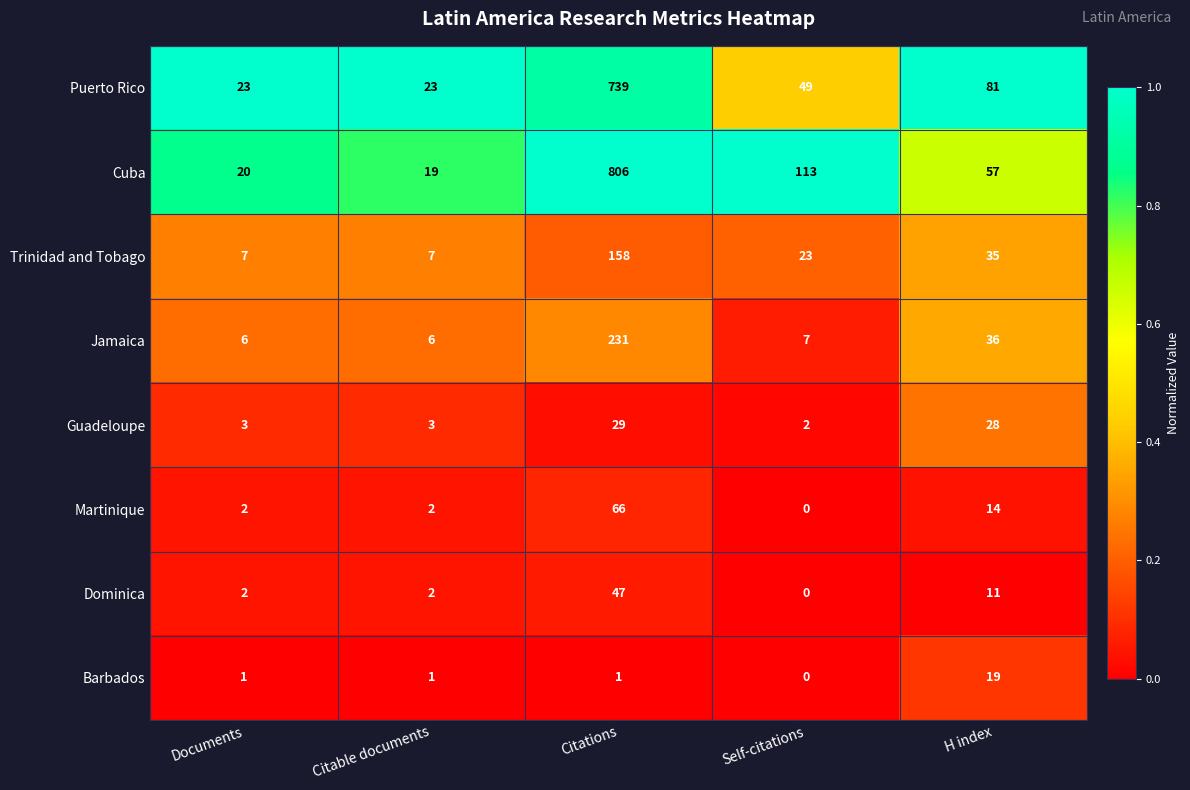

What is the average value of the Trinidad and Tobago series?

46